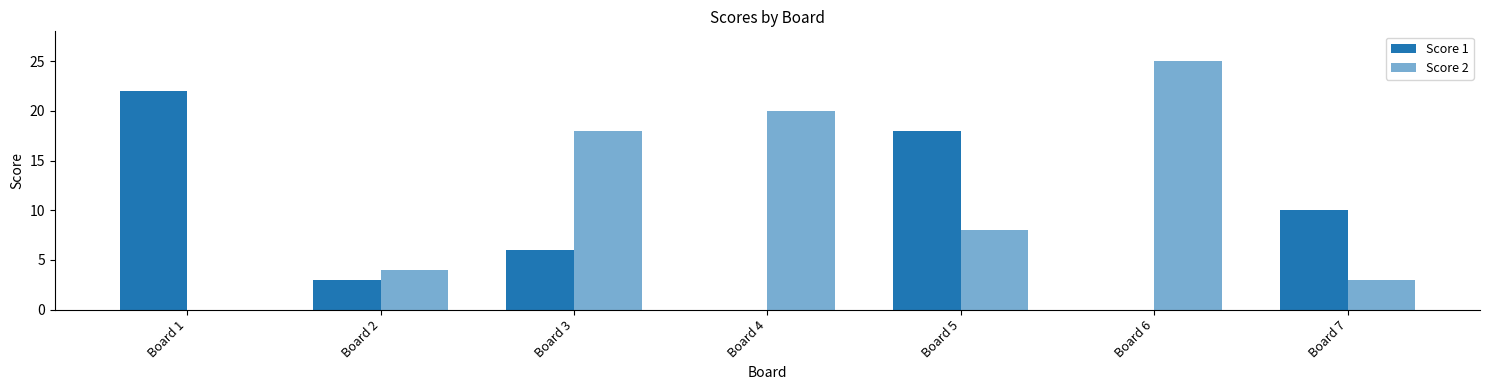

How many positive values does the Score 2 series have?

6